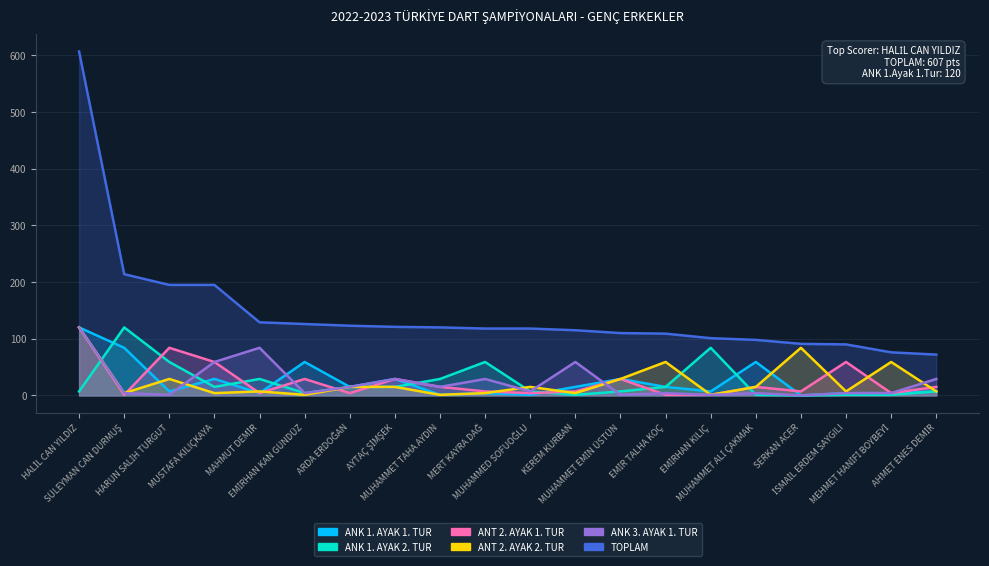

True or false: ANT 2. AYAK 2. TUR and ANK 3. AYAK 1. TUR intersect in this chart.

True